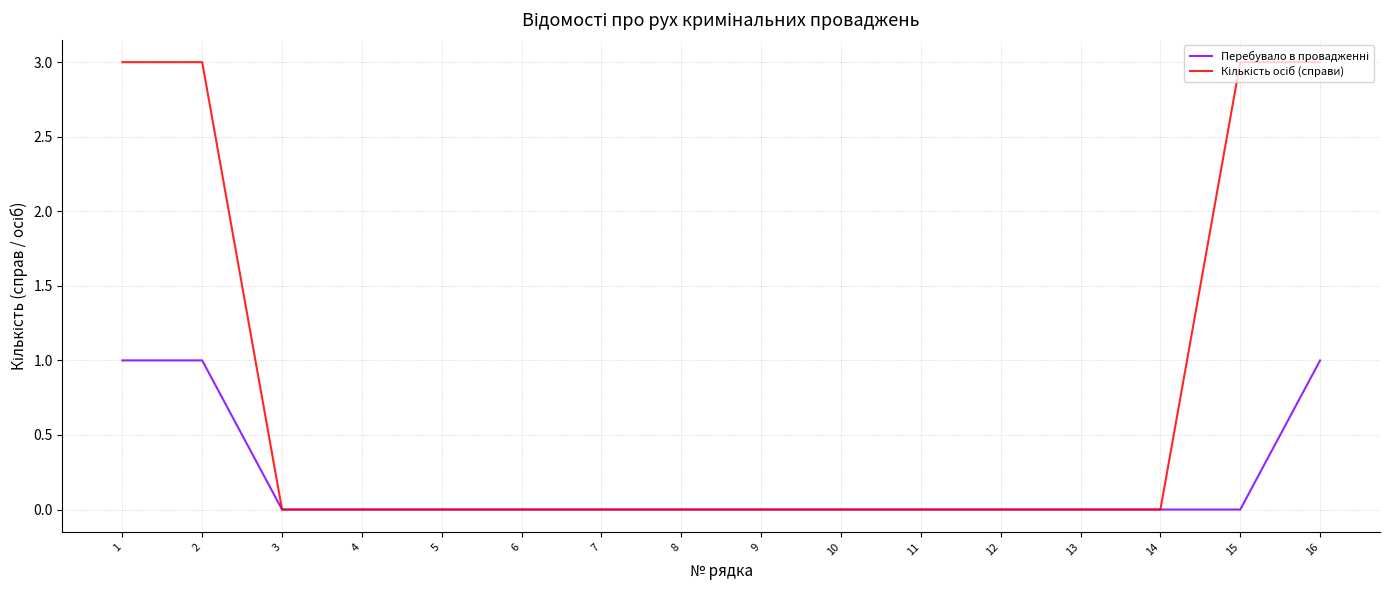

What is the difference between the highest and lowest values at 15?

3